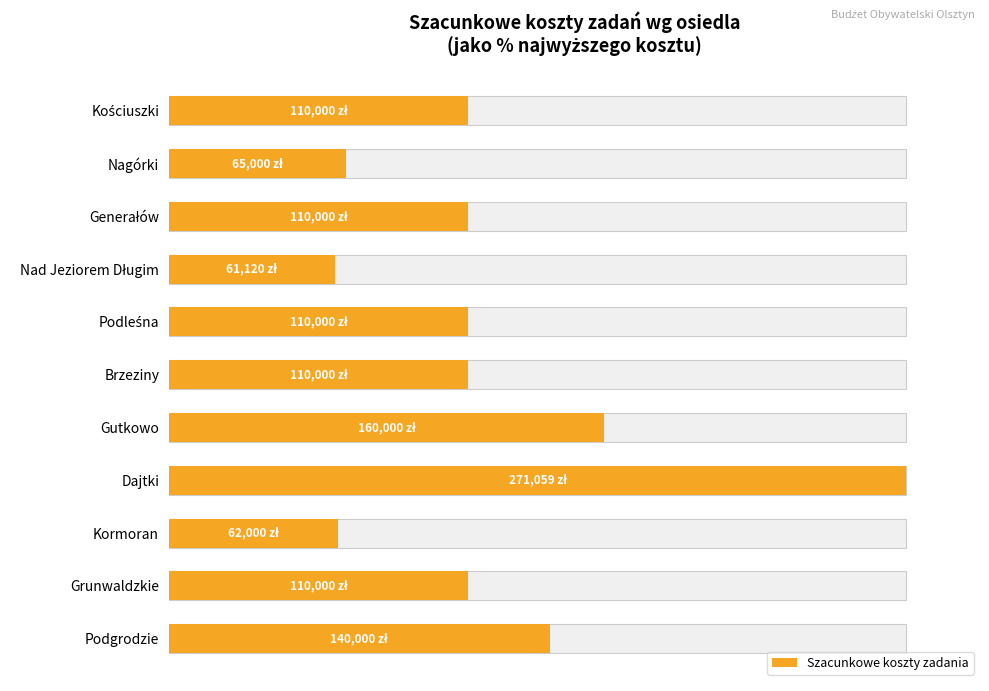

What is the maximum value shown in the chart?

100.0